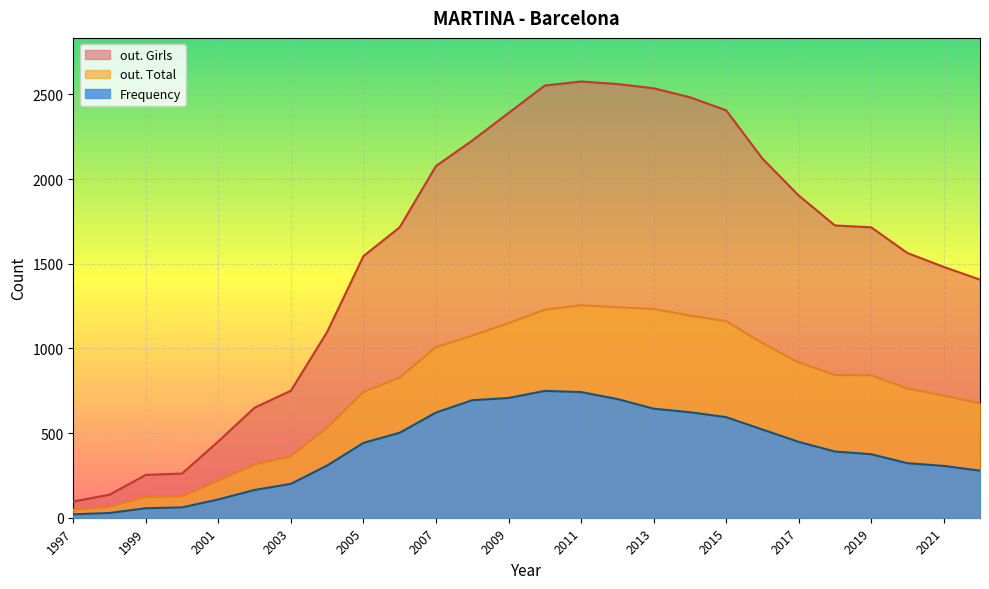

True or false: Frequency and out. Girls cross at least once.

False